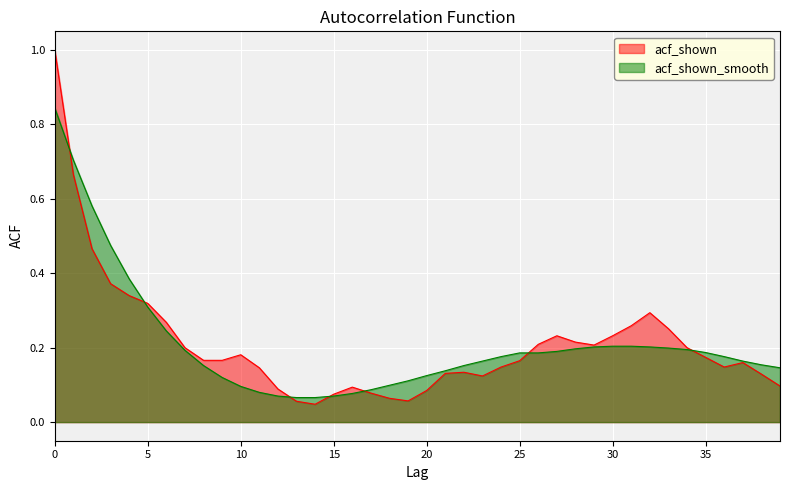

After their last crossing, which series has the higher values: acf_shown_smooth or acf_shown?

acf_shown_smooth